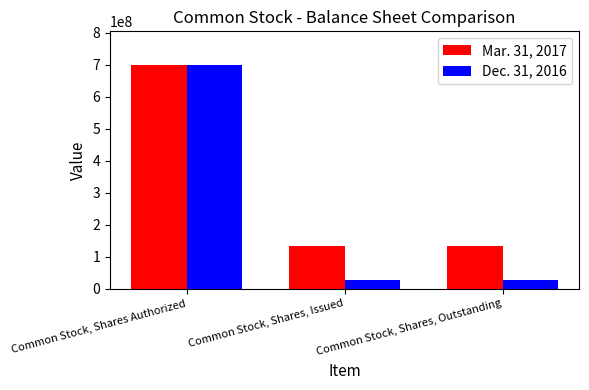

Is the value of Mar. 31, 2017 at Common Stock, Shares Authorized greater than the value of Dec. 31, 2016 at Common Stock, Shares, Issued?

Yes